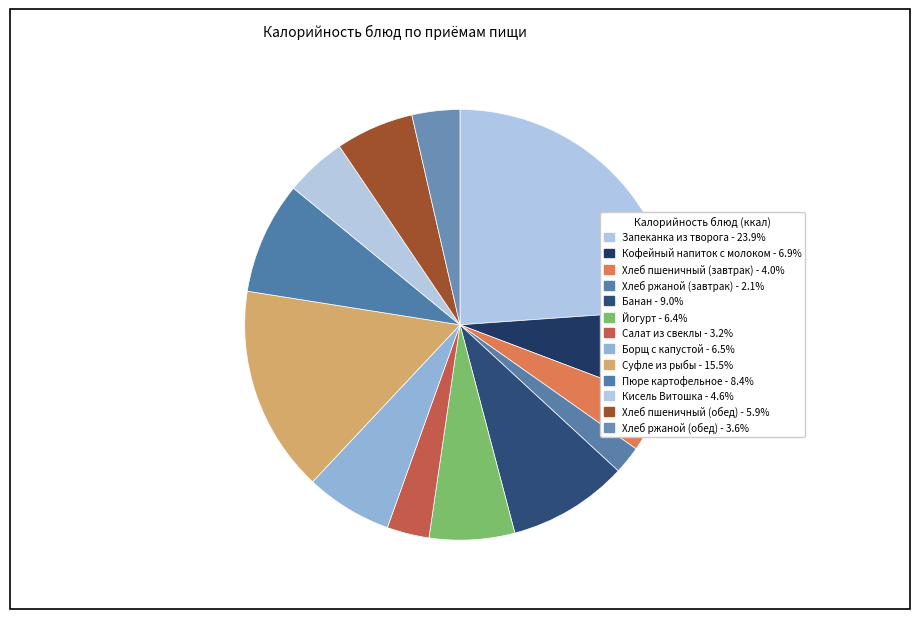

How many slices are in this pie chart?

13